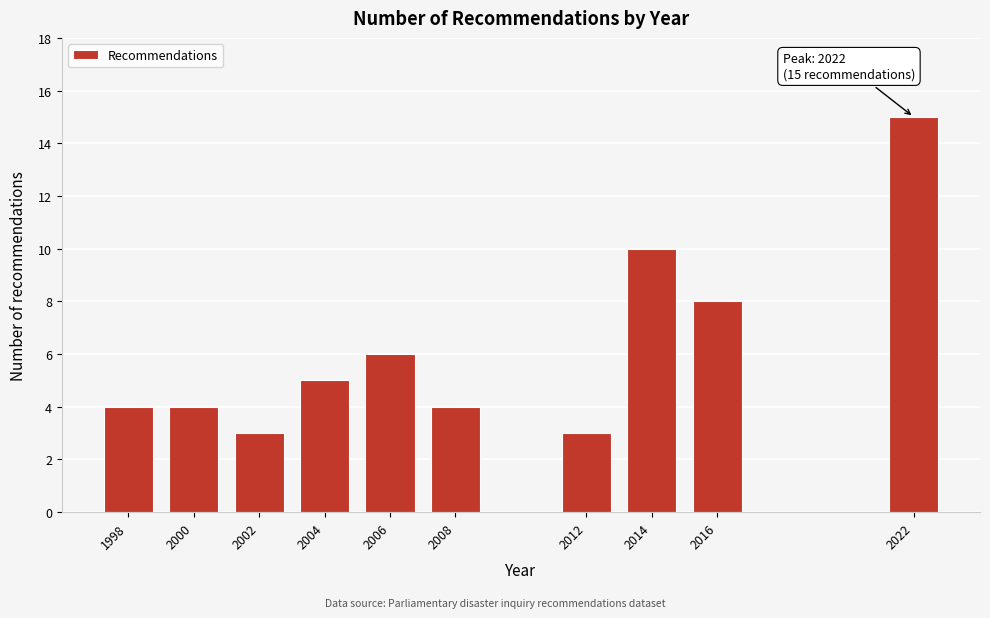

Reading right to left, transcribe all the data shown in this chart.

15	8	10	3	4	6	5	3	4	4